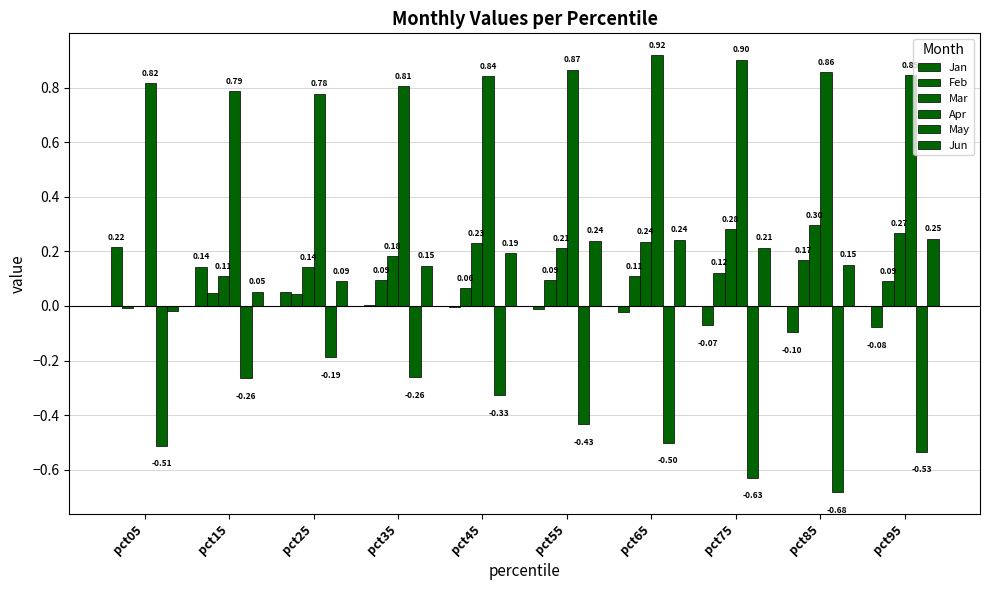

Does the chart contain stacked bars?

No